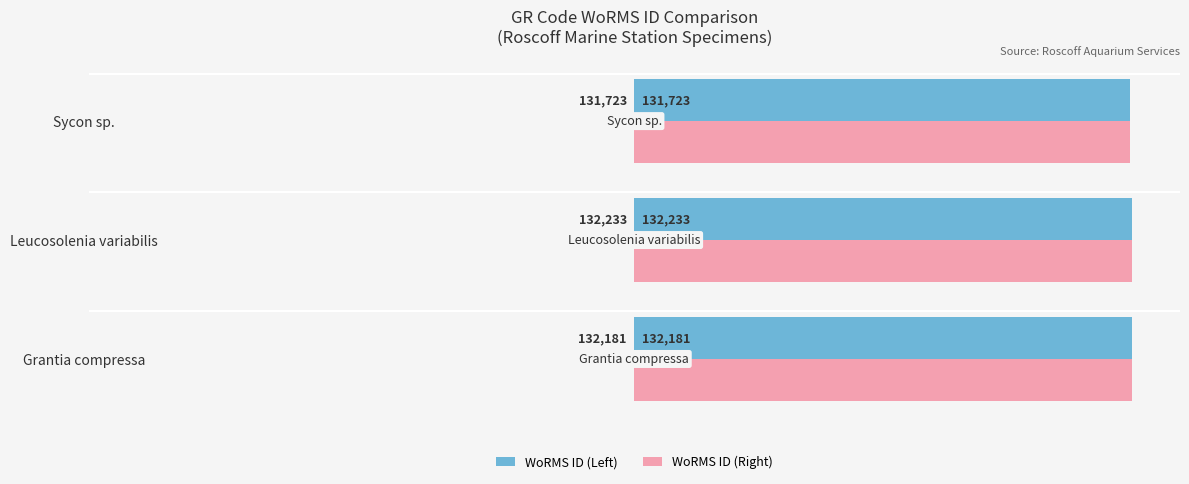

What is the difference between the maximum and minimum values in the WoRMS ID (Left) series?

510